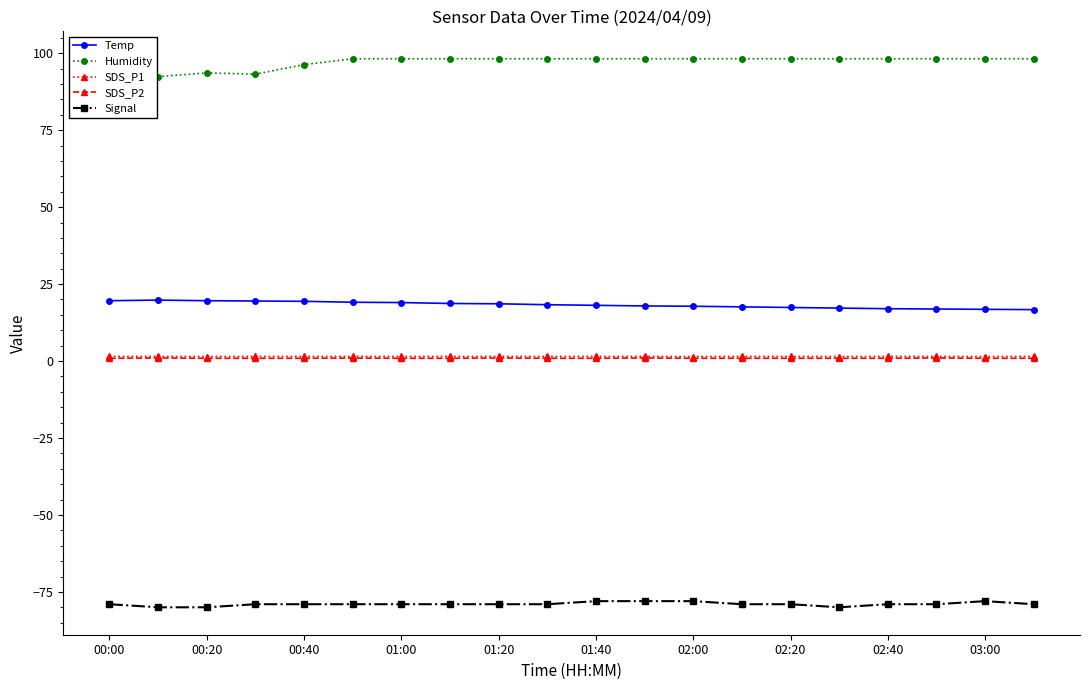

At how many categories does at least one series exceed 5?

20